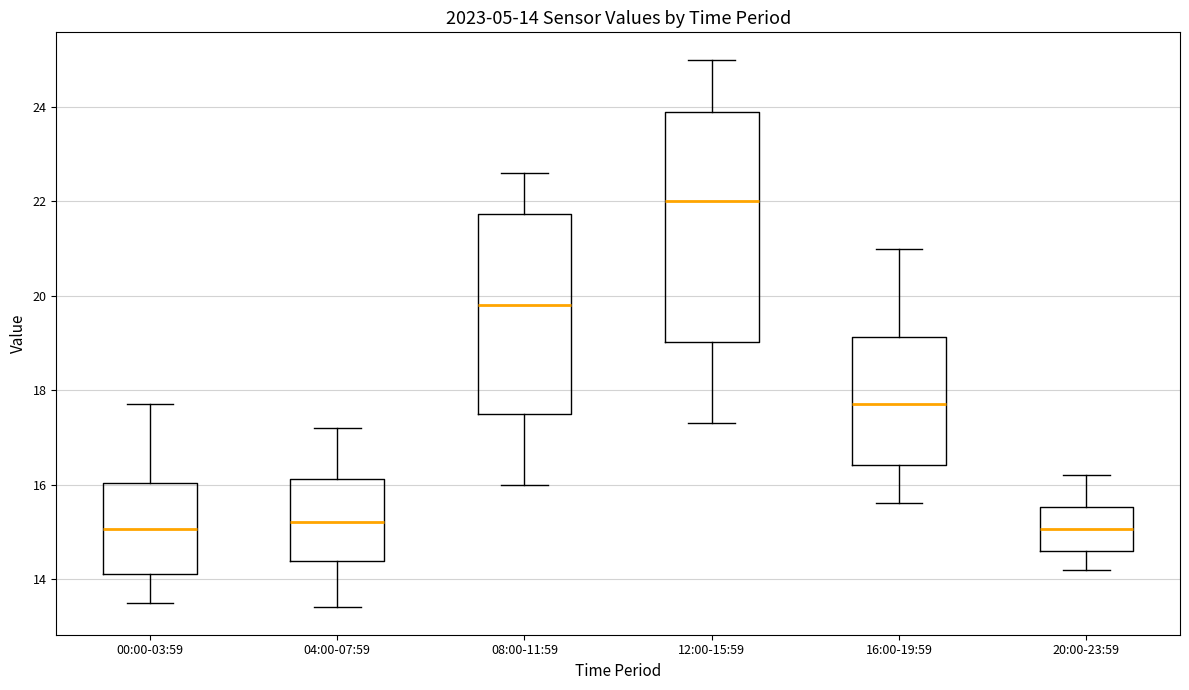

Comparing the boxes themselves (not the whiskers), which one is the tallest?

12:00-15:59